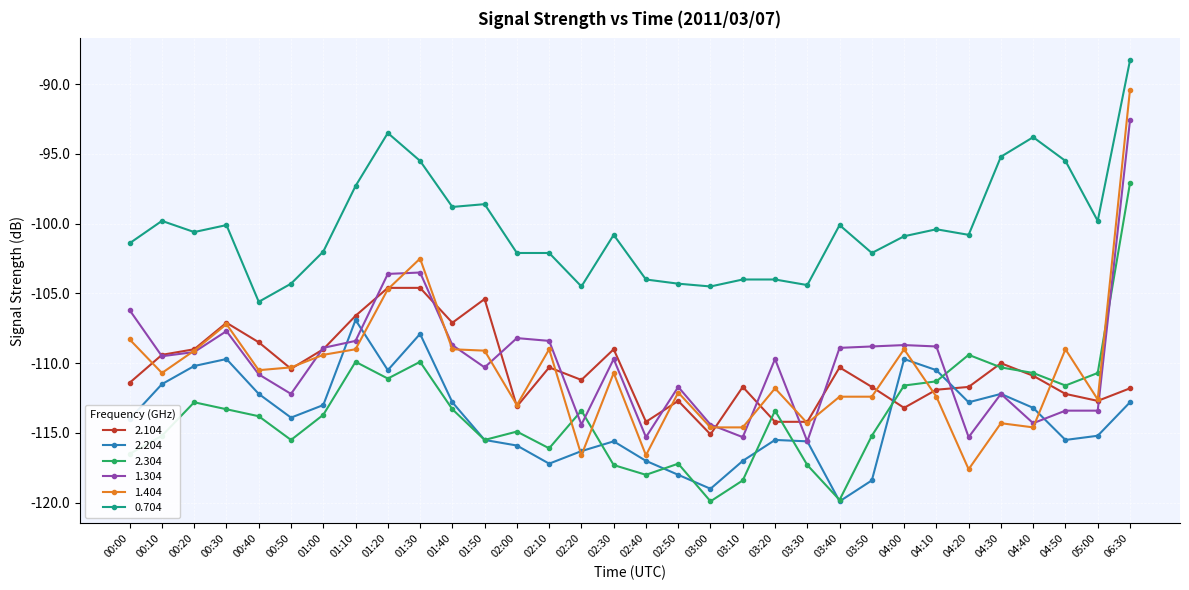

What is the difference between the highest and lowest values at 01:40?

14.5